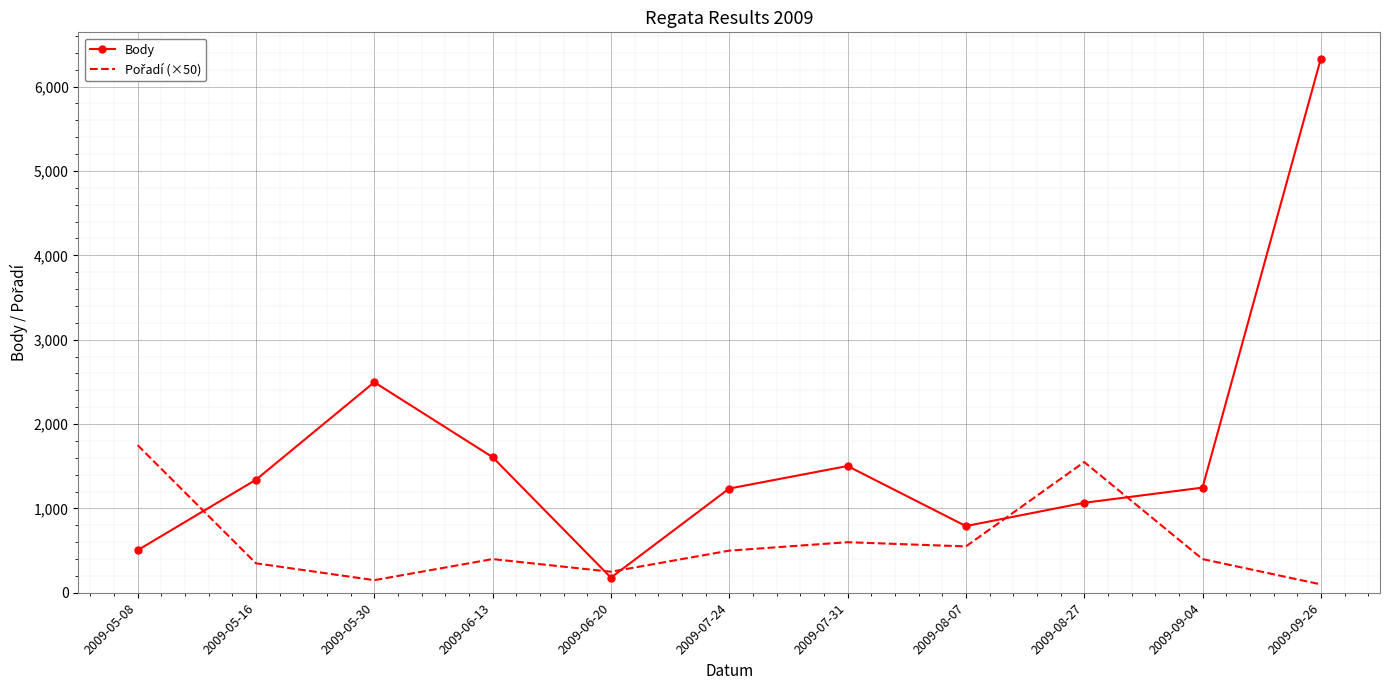

What is the difference between the highest and lowest values at 2009-08-07?

241